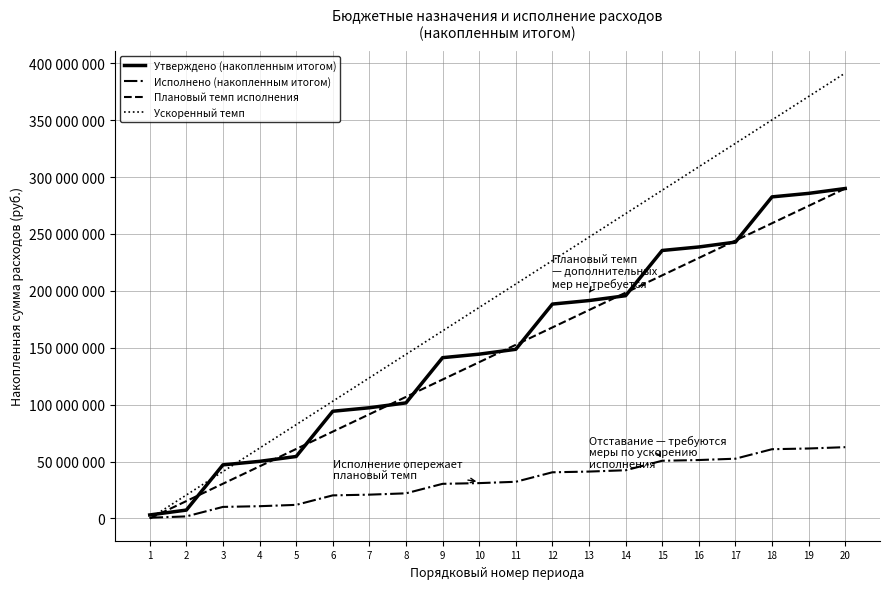

What is the highest value of the Исполнено (накопленным итогом) series?

62643934.0